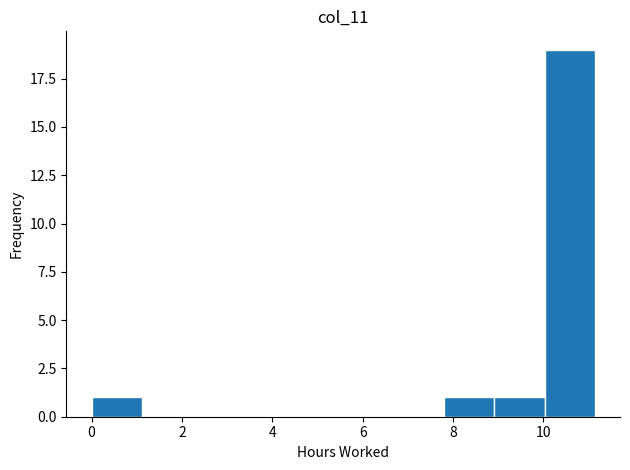

Over which range of the x-axis is the bar tallest?

10.0 to 11.2